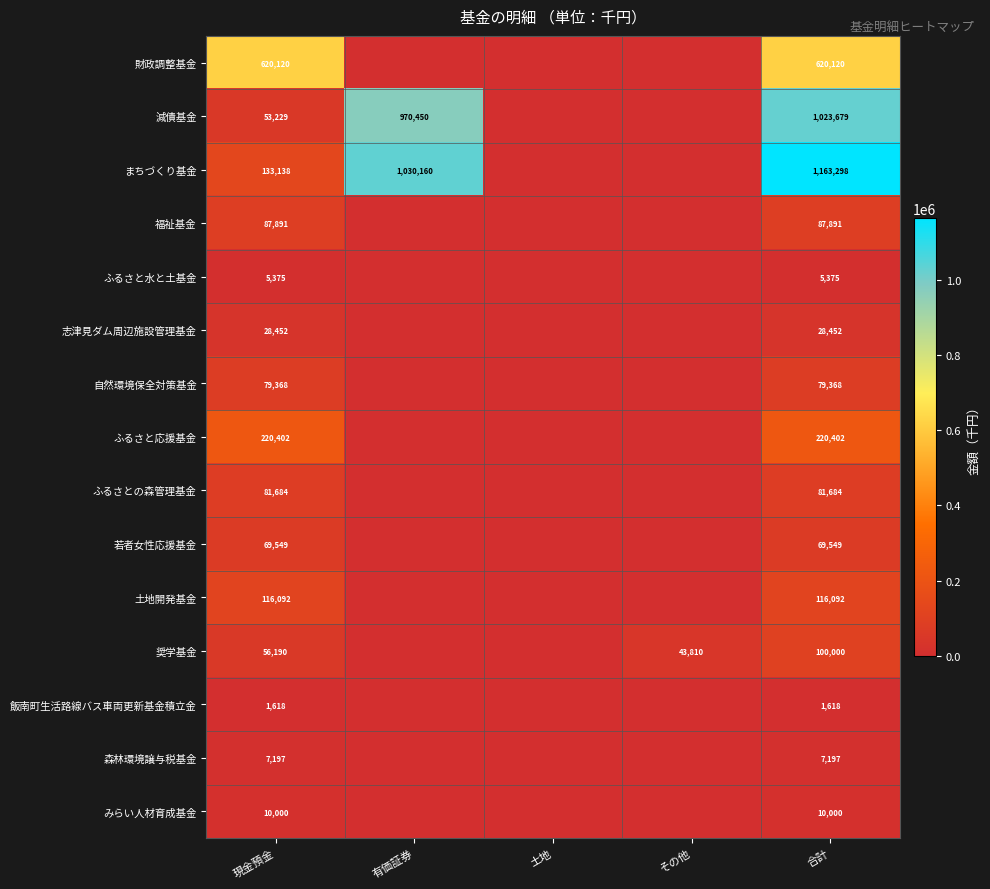

Between 現金預金 and 合計, which series saw the biggest shift?

まちづくり基金